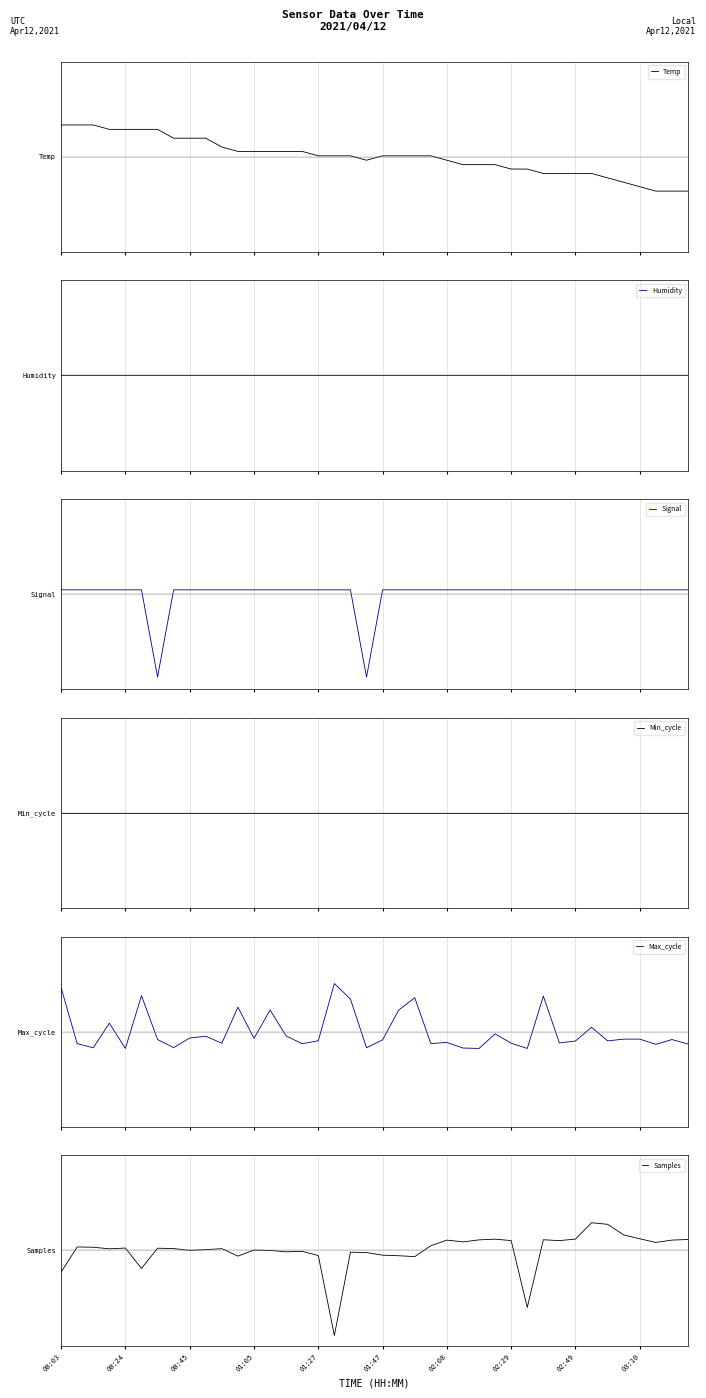

Where does the Max_cycle series first go above 0?

00:03